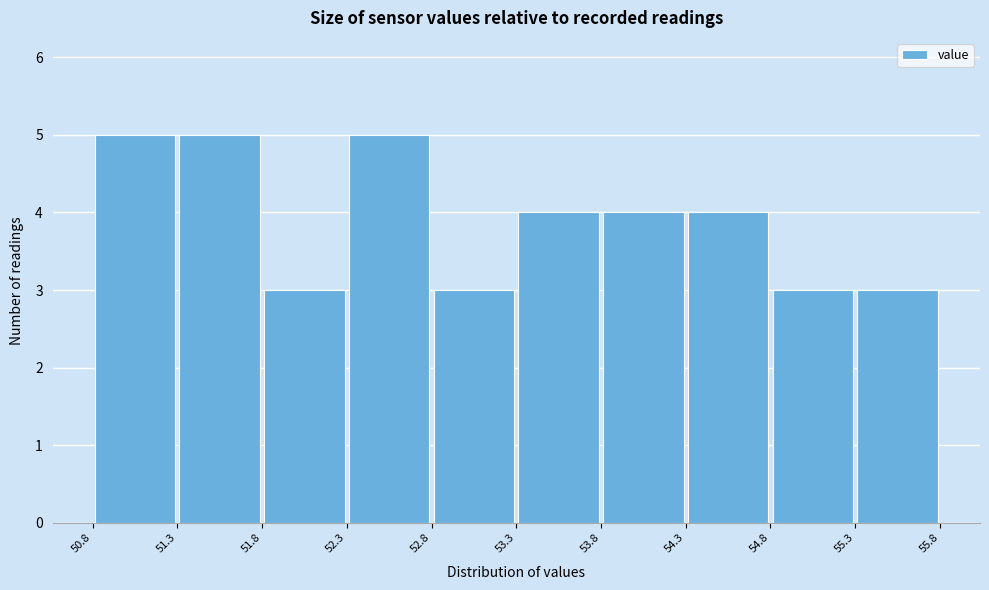

What is the height of the bar covering 55.3 to 55.8 on the x-axis? The values are not printed on the chart, so give them approximately, as read against the axis.

3